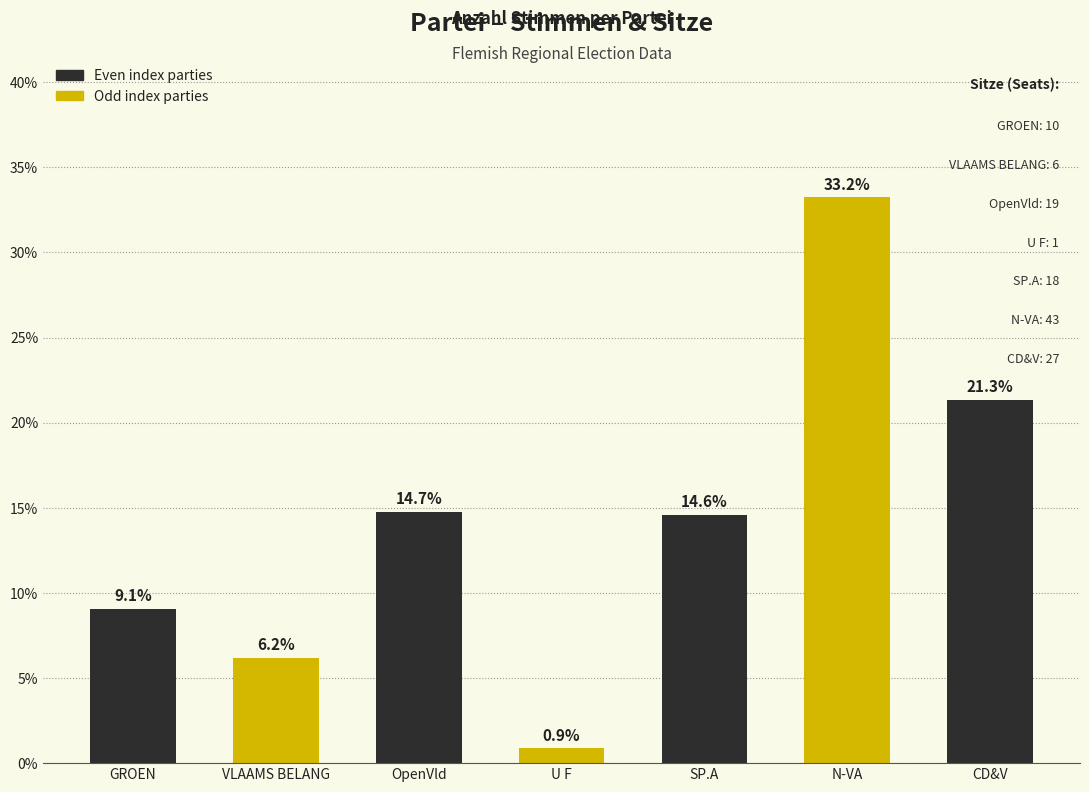

How many values are below 14?

3